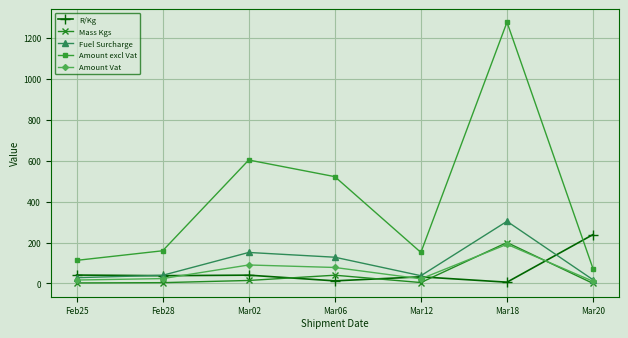

Between Feb28 and Mar18, which series saw the biggest shift?

Amount excl Vat